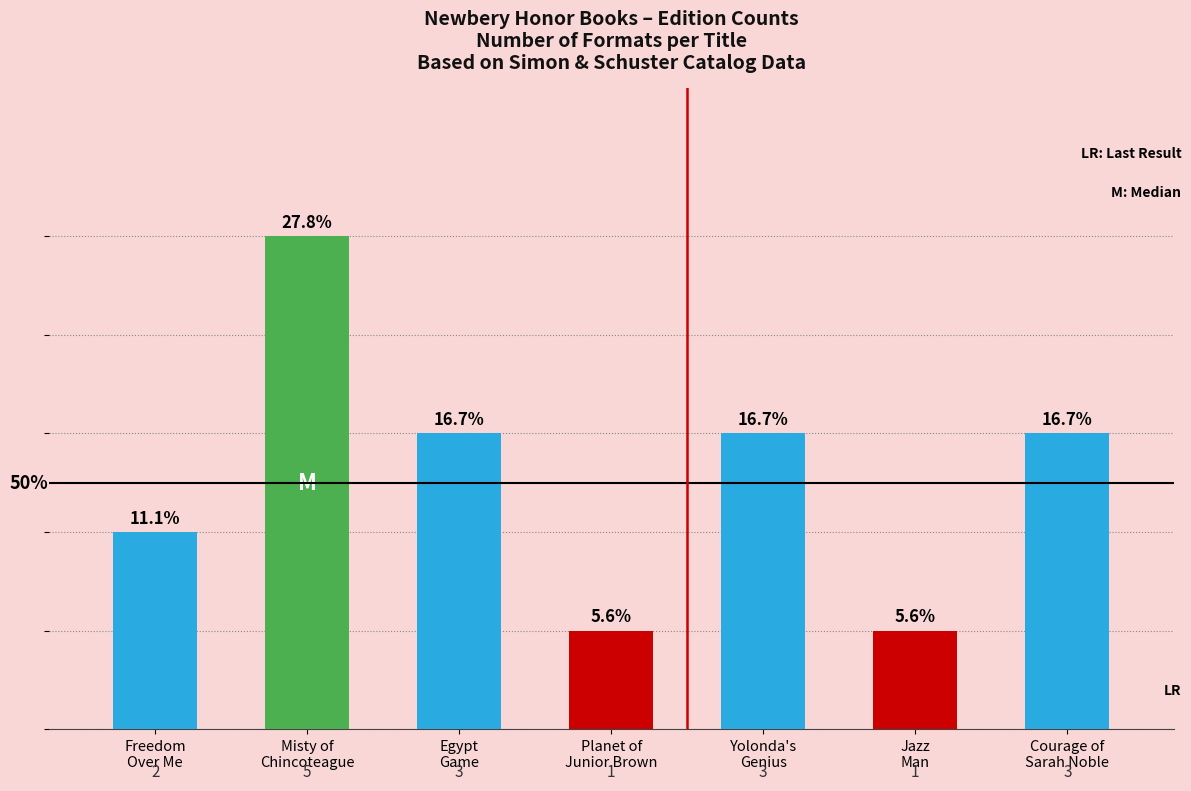

Approximately how many times larger is the value at Egypt
Game compared to Yolonda's
Genius?

1.0